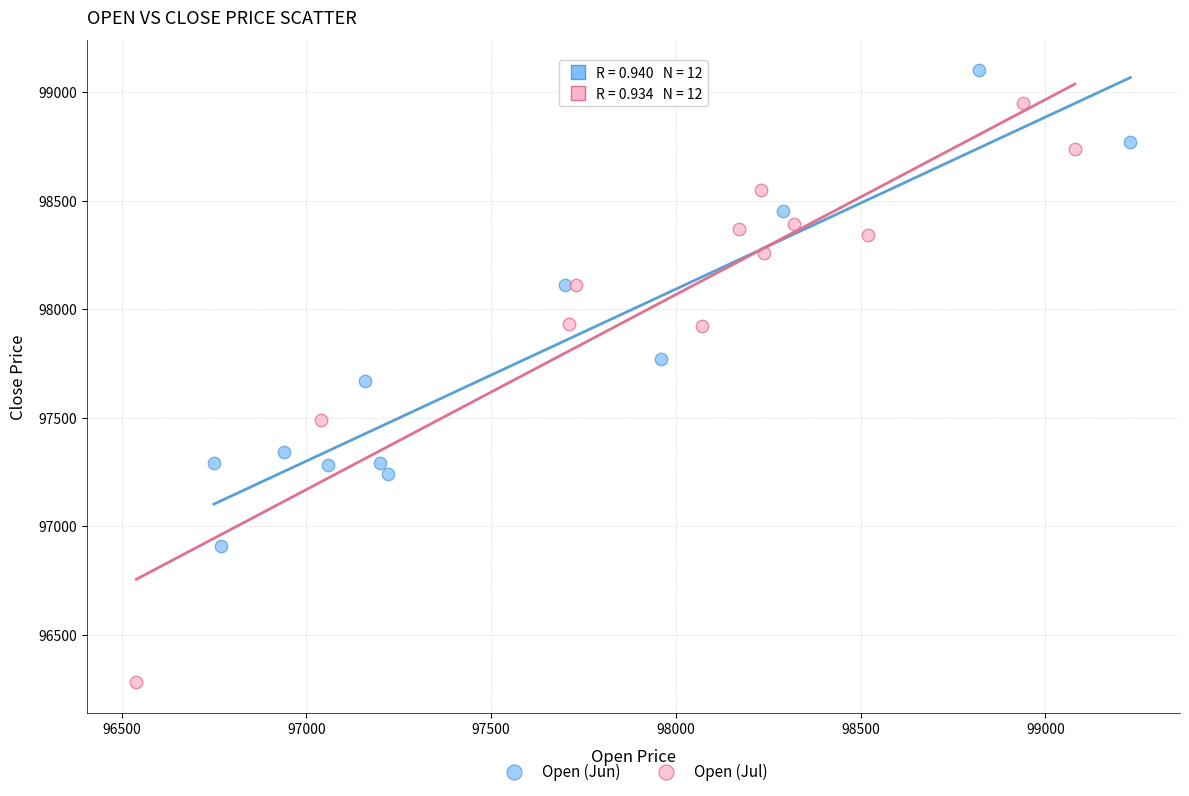

Which series has the largest Y range (max minus min)?

Open (Jul)